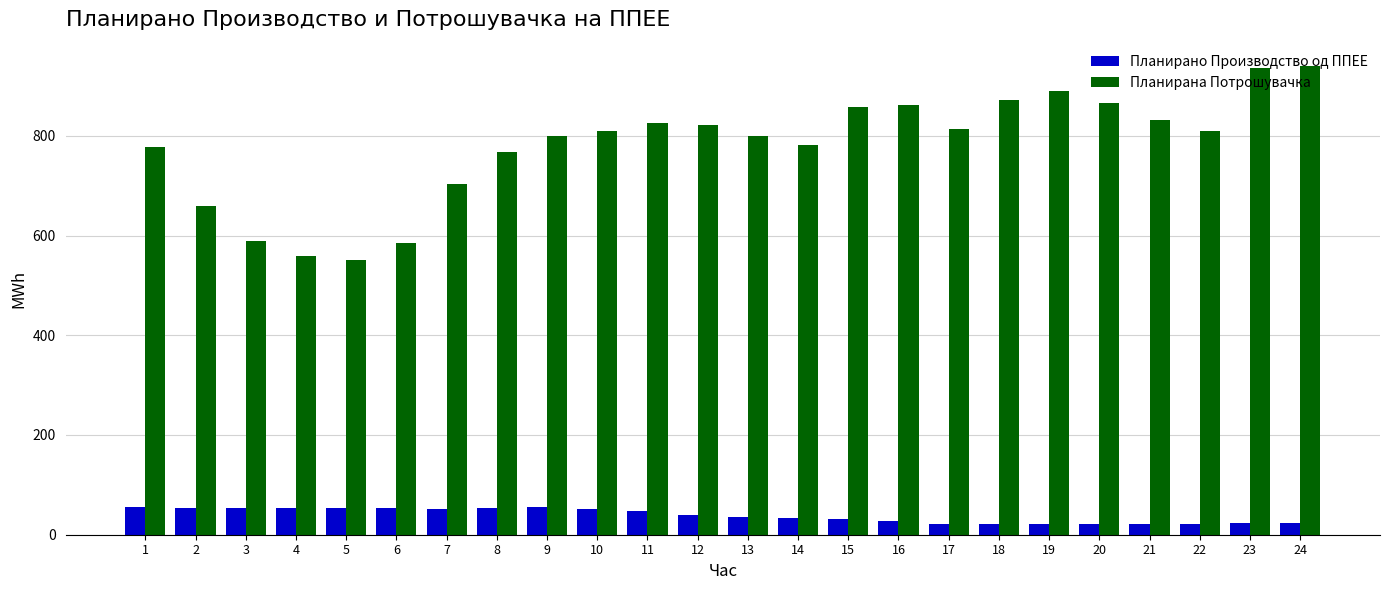

List the series in order of their peak value, highest first.

Планирана Потрошувачка, Планирано Производство од ППЕЕ